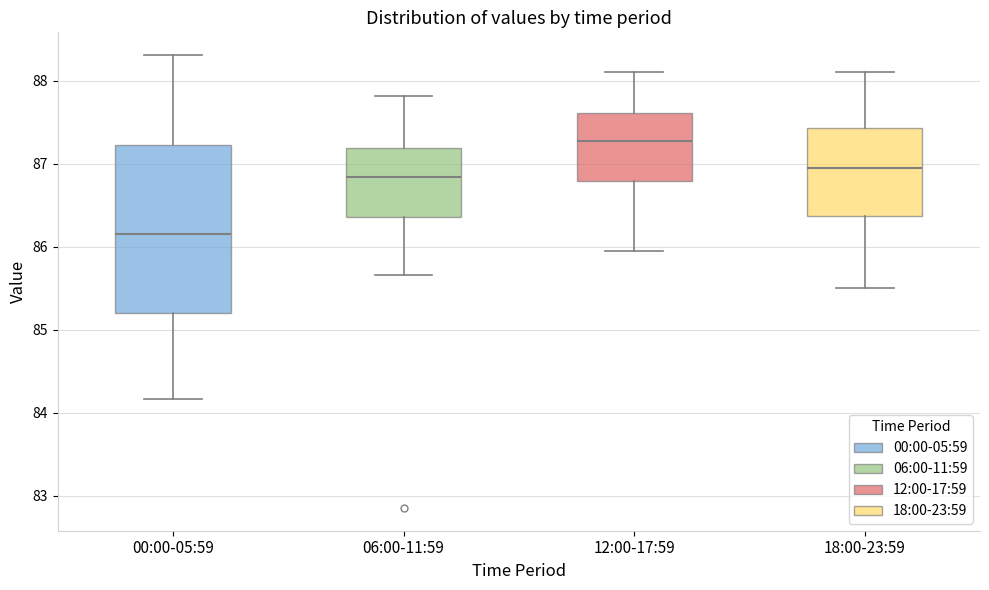

Where is the lower edge of the box for 18:00-23:59 on the y-axis? The values are not printed on the chart, so give them approximately, as read against the axis.

86.4